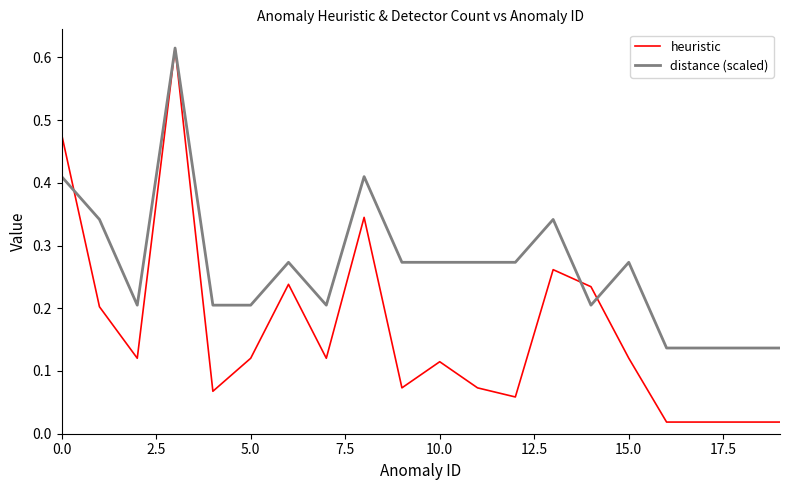

Count the number of data series in this chart.

2